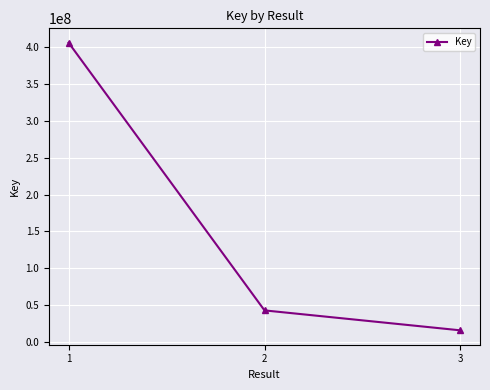

The value at 2 is 13621432. True or false?

False